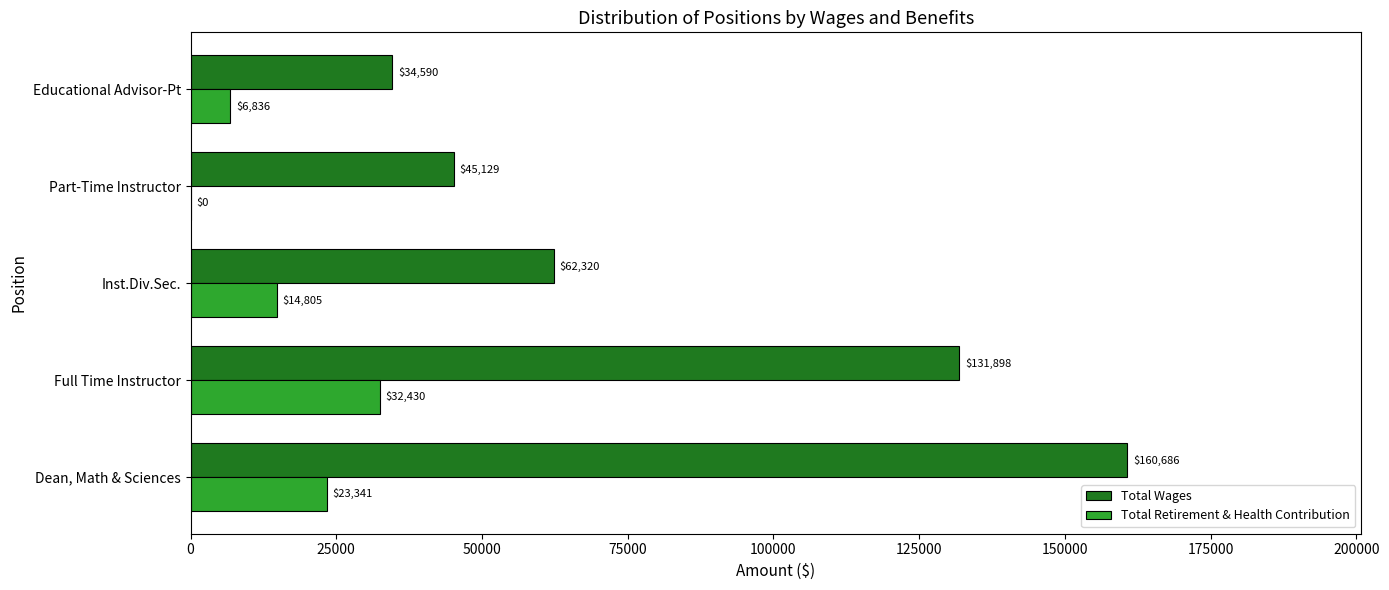

What is the sum of the Total Retirement & Health Contribution values at Inst.Div.Sec. and Dean, Math & Sciences?

38146